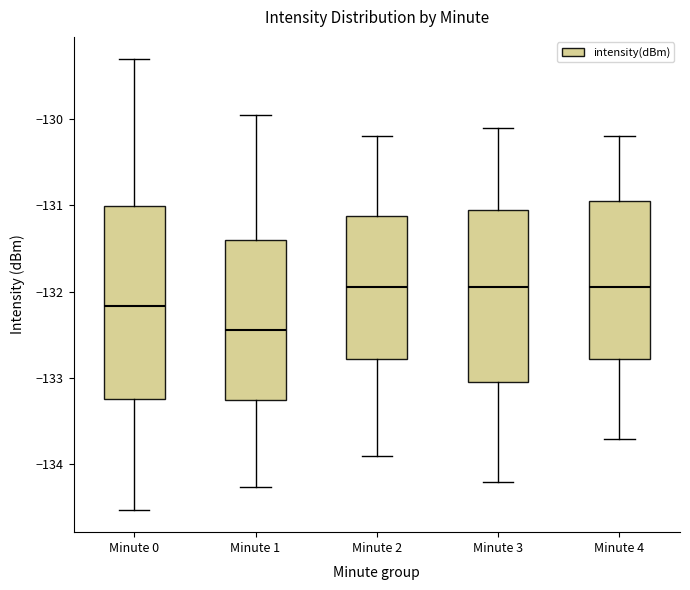

Reading left to right, read every box against the y-axis: the position of its median line, the range the box covers, and the ends of its whiskers. The values are not printed on the chart, so give them approximately, as read against the axis.

Minute 0: median -132.2, box -133.2 to -131.0, whiskers -134.5 to -129.3
Minute 1: median -132.4, box -133.2 to -131.4, whiskers -134.3 to -130.0
Minute 2: median -131.9, box -132.8 to -131.1, whiskers -133.9 to -130.2
Minute 3: median -131.9, box -133.0 to -131.0, whiskers -134.2 to -130.1
Minute 4: median -131.9, box -132.8 to -130.9, whiskers -133.7 to -130.2